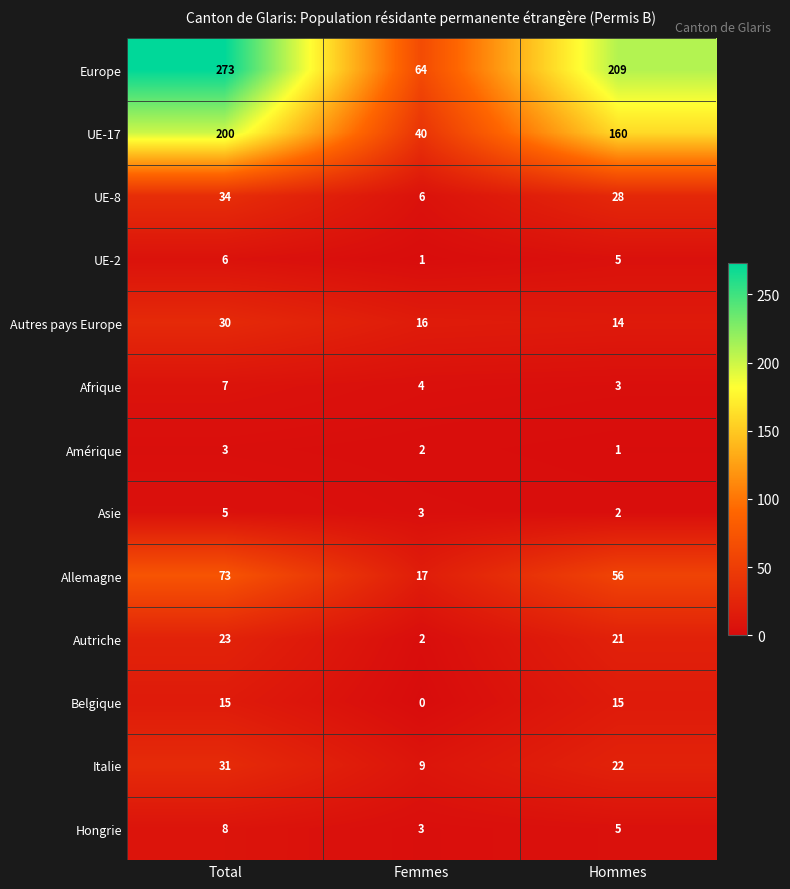

Which series has the largest range (max minus min)?

Europe